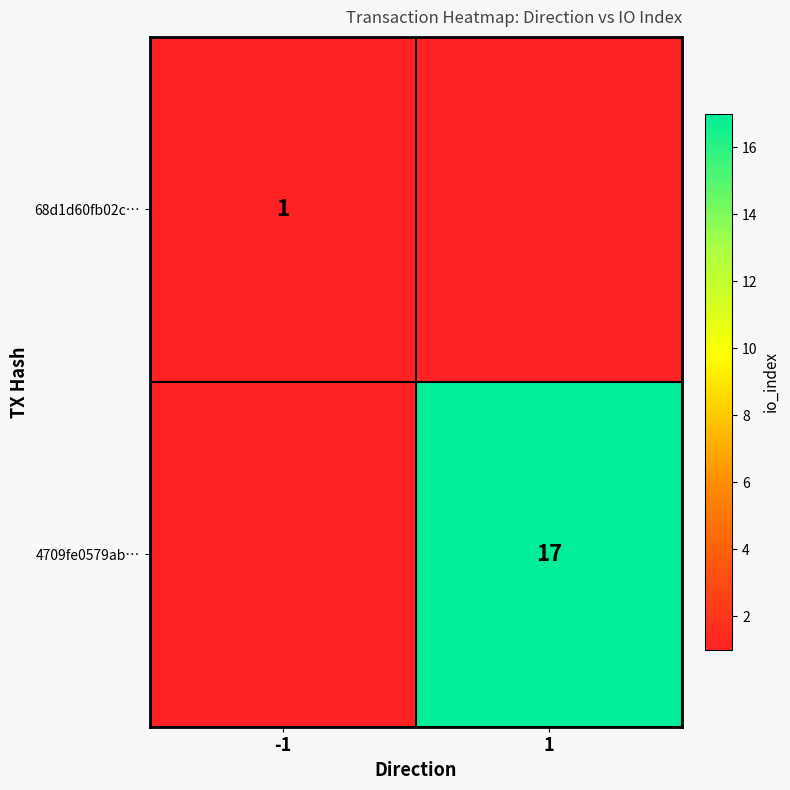

What is the difference between the highest and lowest values at -1?

1